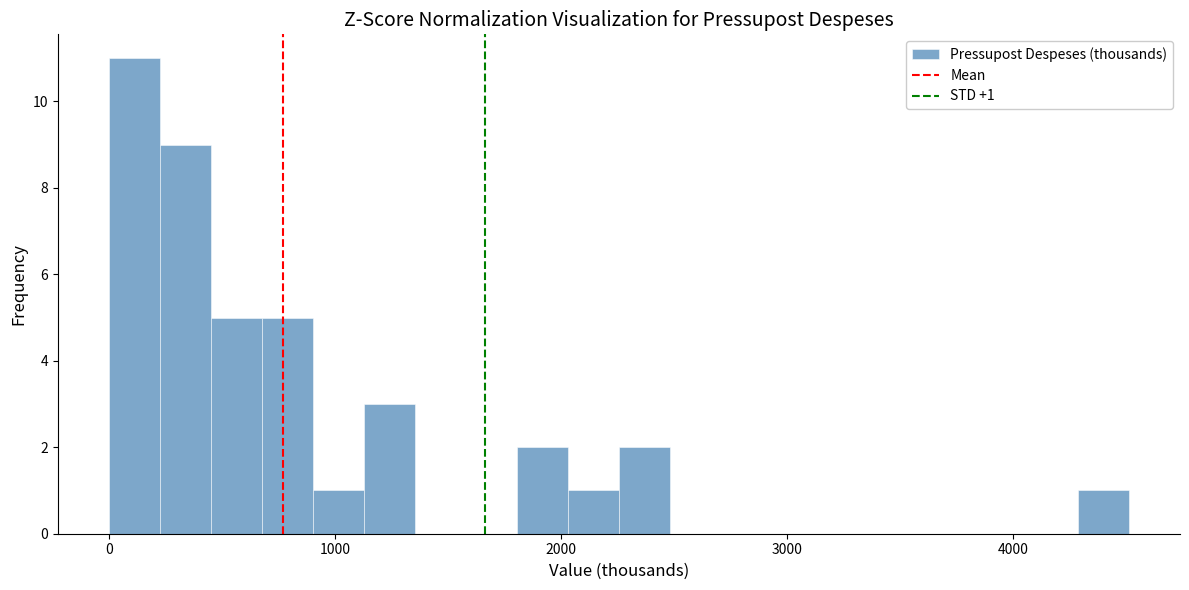

Read against the x-axis, roughly where is the centre of the tallest bar?

100